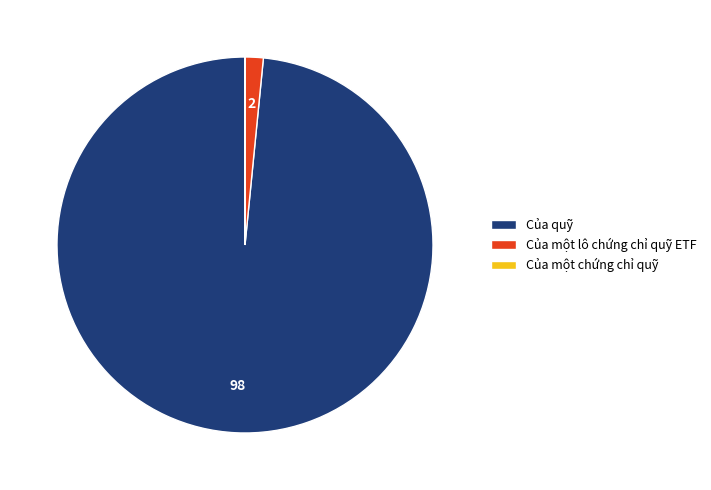

Which has a higher value, Của một lô chứng chỉ quỹ ETF or Của quỹ?

Của quỹ